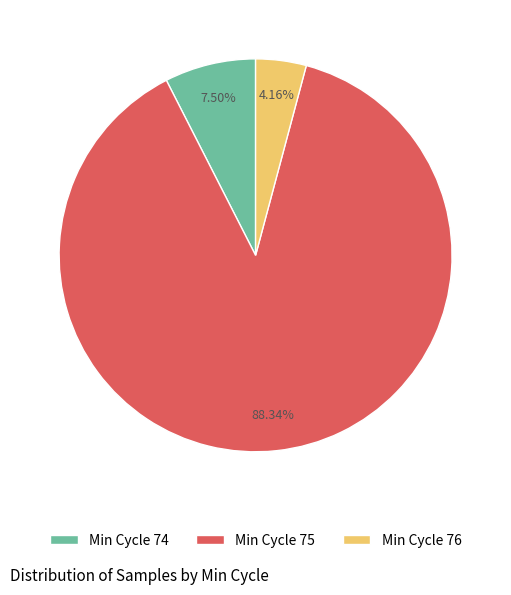

Is there any slice that represents more than half of the pie?

Yes